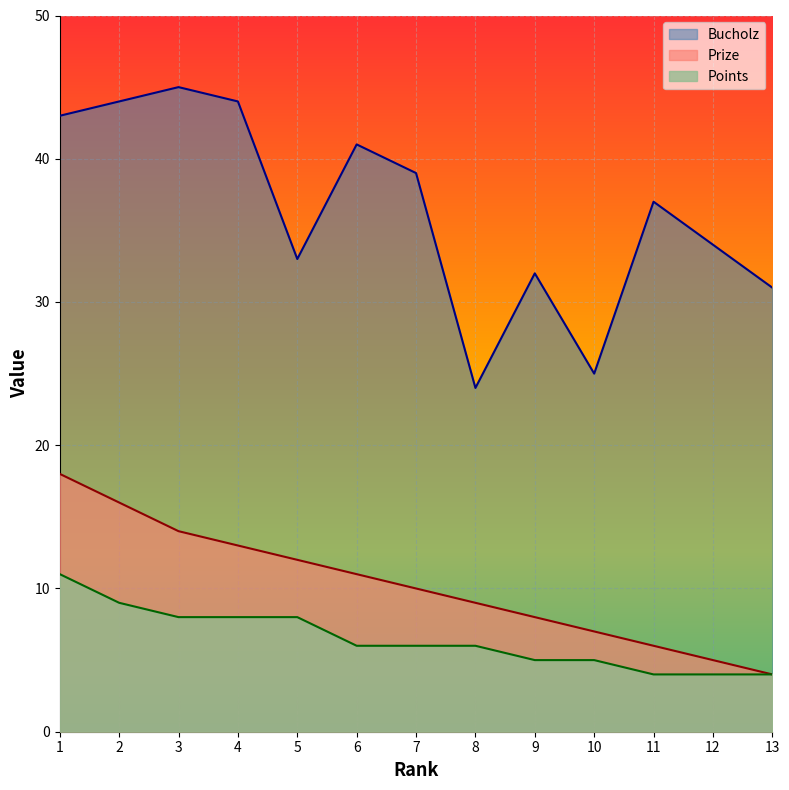

What is the difference between the highest and lowest values at 7?

33